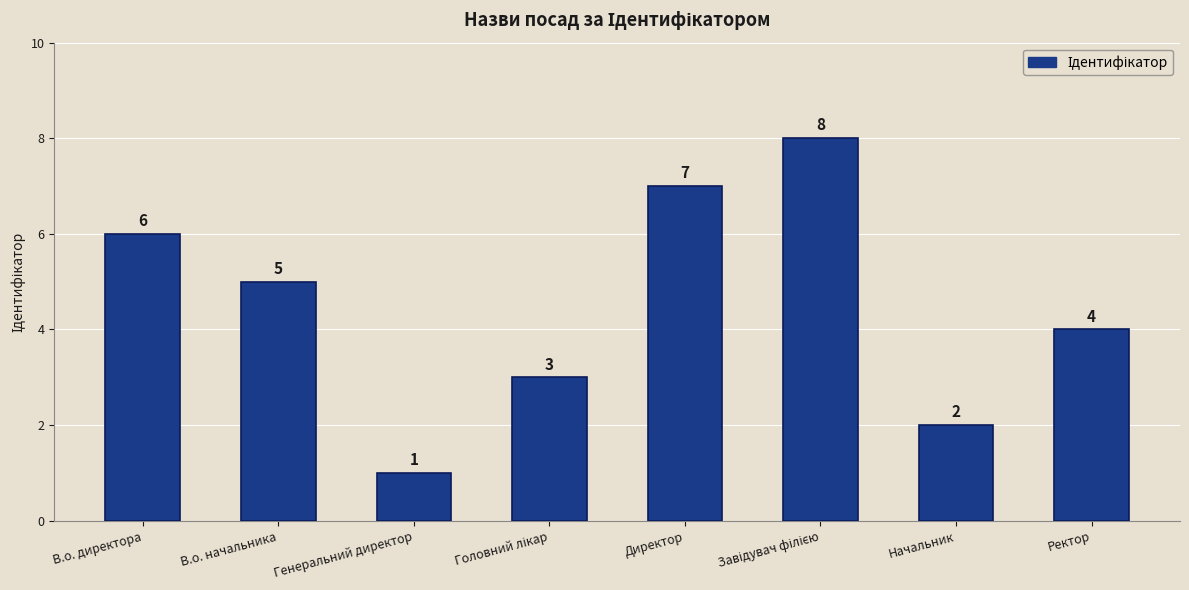

Which has a higher value, В.о. начальника or Генеральний директор?

В.о. начальника